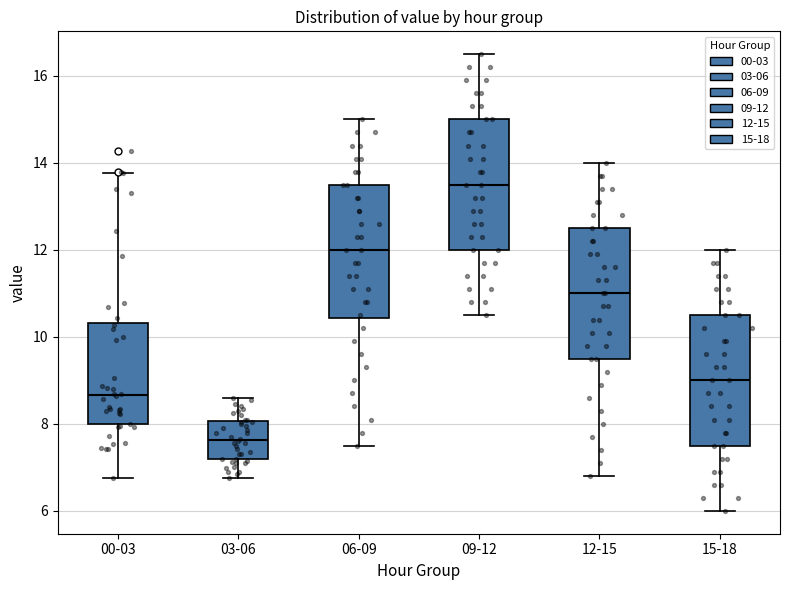

Where is the upper edge of the box for 00-03 on the y-axis? The values are not printed on the chart, so give them approximately, as read against the axis.

10.4